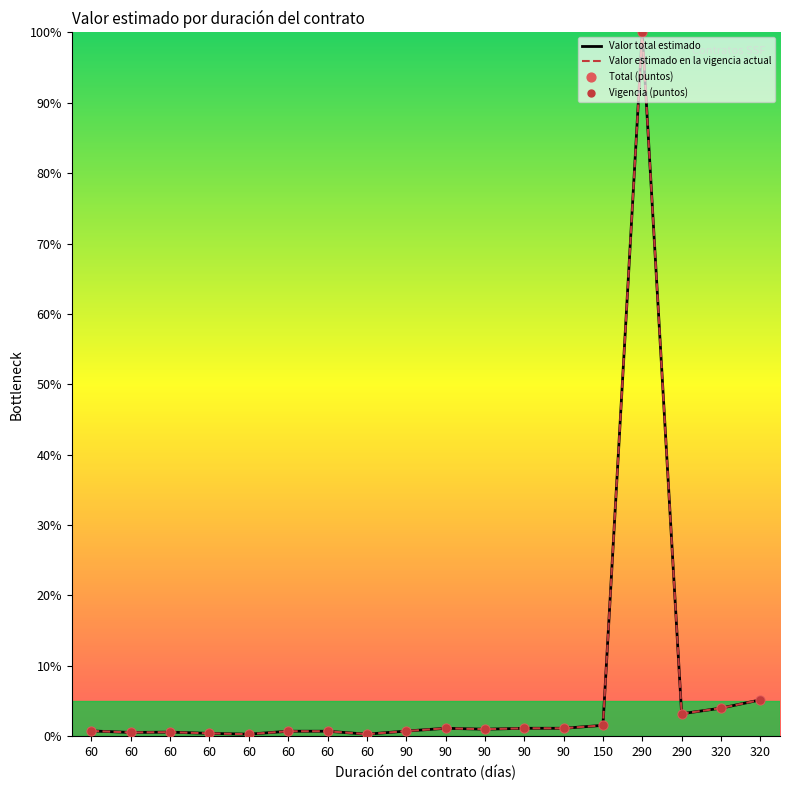

Which series has the largest total across all categories?

Valor total estimado